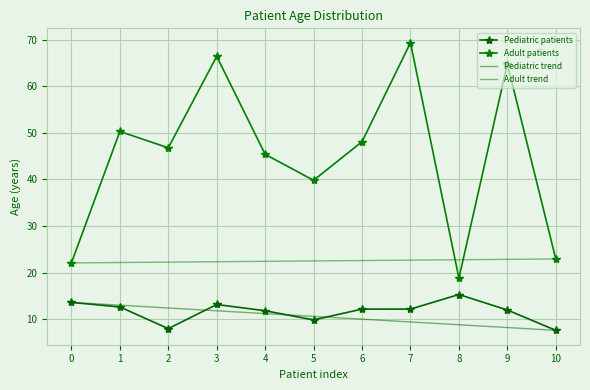

Where is the first local minimum for Adult patients?

2